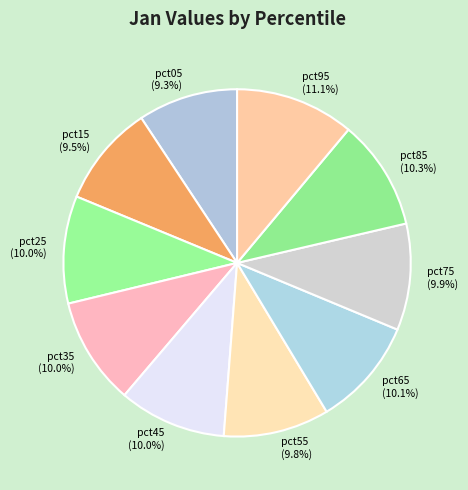

What is the largest slice in the pie chart?

pct95